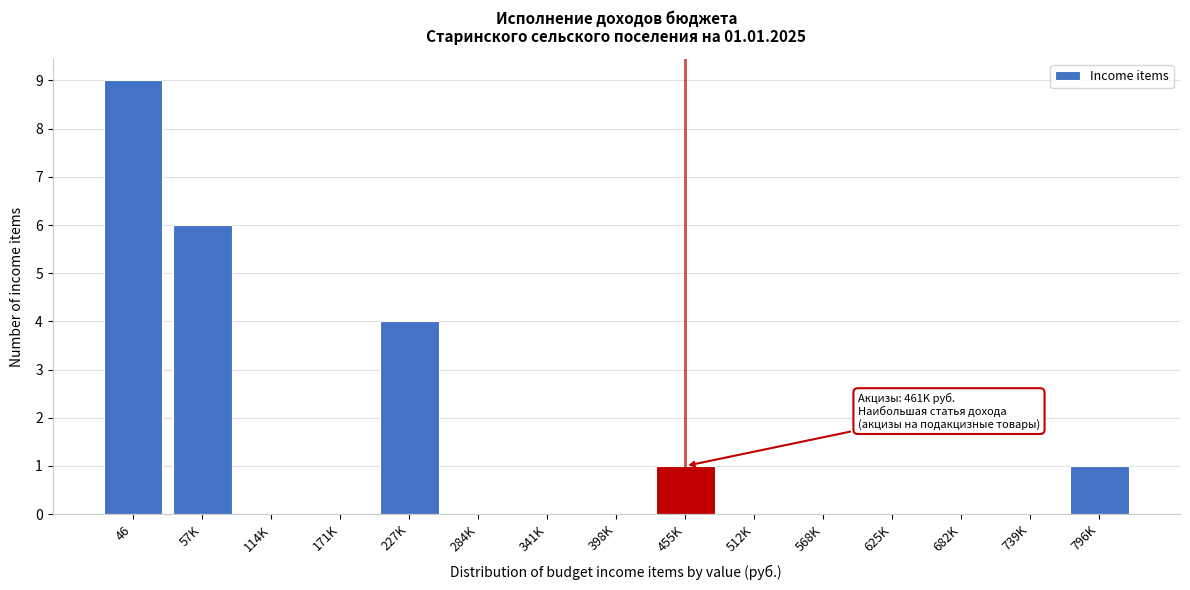

Reading right to left, extract all data points from this chart.

796K=1	739K=0	682K=0	625K=0	568K=0	512K=0	455K=1	398K=0	341K=0	284K=0	227K=4	171K=0	114K=0	57K=6	46=9